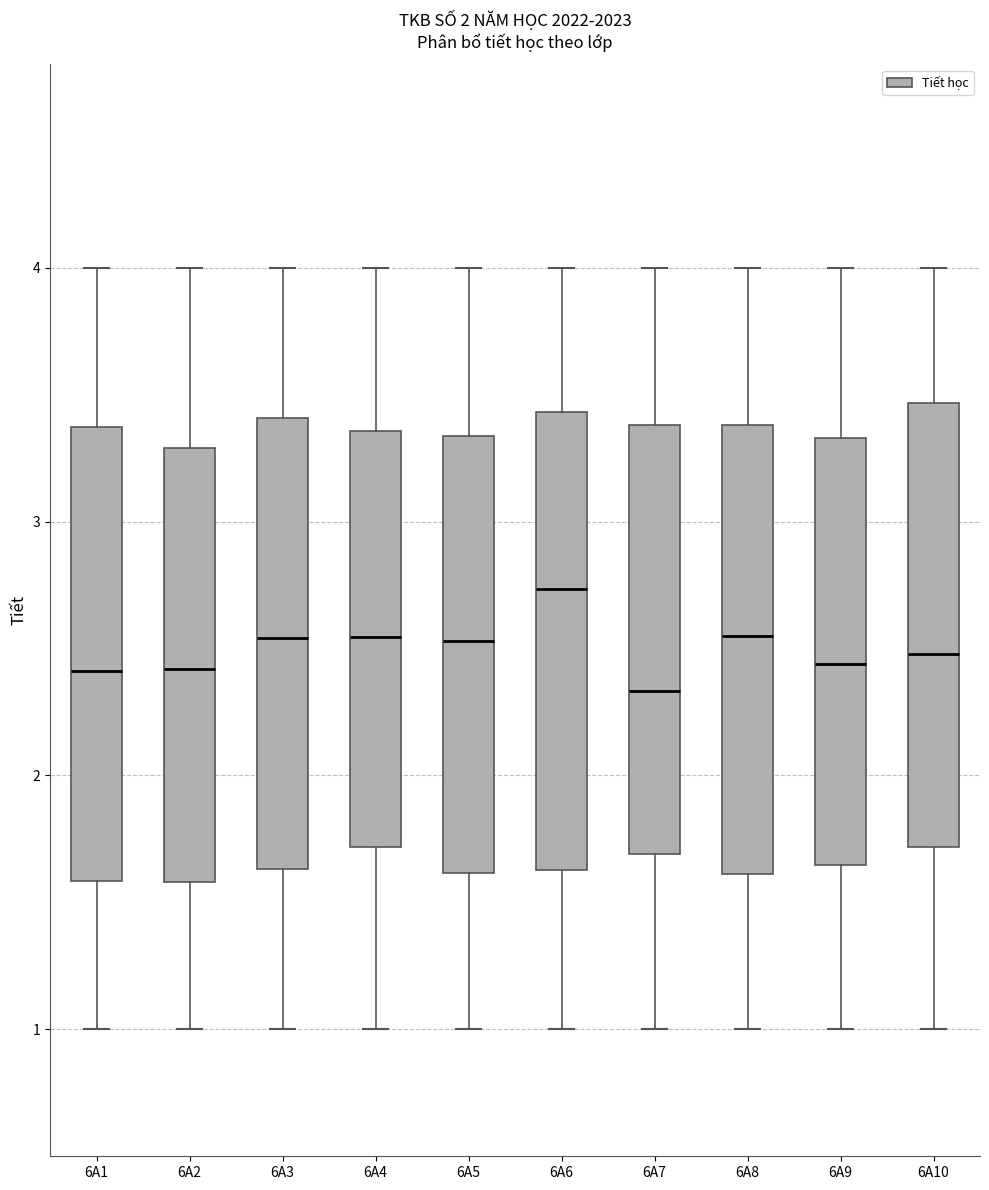

Reading left to right, transcribe this box plot: for each box, give where its median line is, the range the box spans, and where its two whiskers end, as read against the y-axis. The values are not printed on the chart, so give them approximately, as read against the axis.

6A1: median 2.4, box 1.6 to 3.4, whiskers 1.0 to 4.0
6A2: median 2.4, box 1.6 to 3.3, whiskers 1.0 to 4.0
6A3: median 2.5, box 1.6 to 3.4, whiskers 1.0 to 4.0
6A4: median 2.5, box 1.7 to 3.4, whiskers 1.0 to 4.0
6A5: median 2.5, box 1.6 to 3.3, whiskers 1.0 to 4.0
6A6: median 2.7, box 1.6 to 3.4, whiskers 1.0 to 4.0
6A7: median 2.3, box 1.7 to 3.4, whiskers 1.0 to 4.0
6A8: median 2.5, box 1.6 to 3.4, whiskers 1.0 to 4.0
6A9: median 2.4, box 1.6 to 3.3, whiskers 1.0 to 4.0
6A10: median 2.5, box 1.7 to 3.5, whiskers 1.0 to 4.0